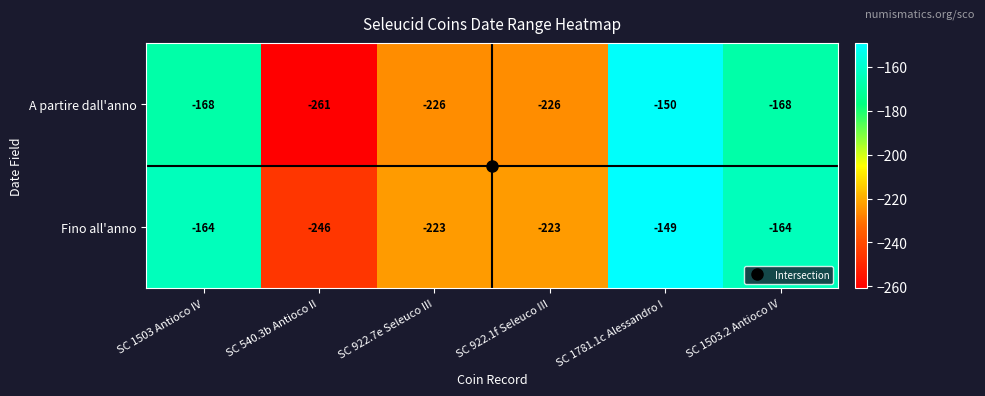

At which category is the sum across all series the highest?

SC 1781.1c Alessandro I